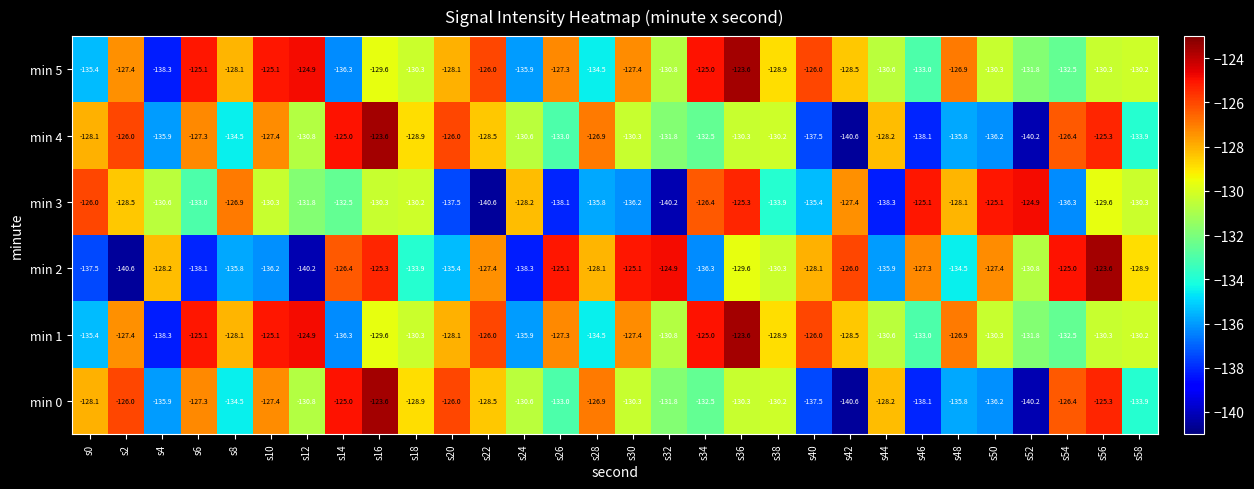

What is the total value across all series at s22?

-777.0